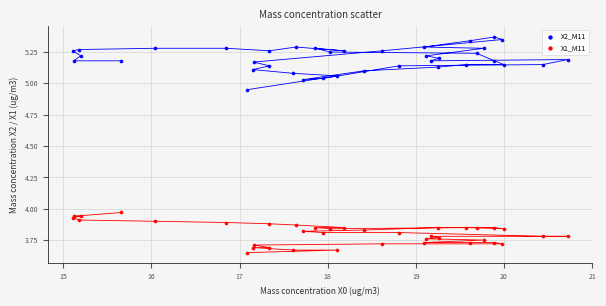

Which series contains the lowest Y value?

X1_M11